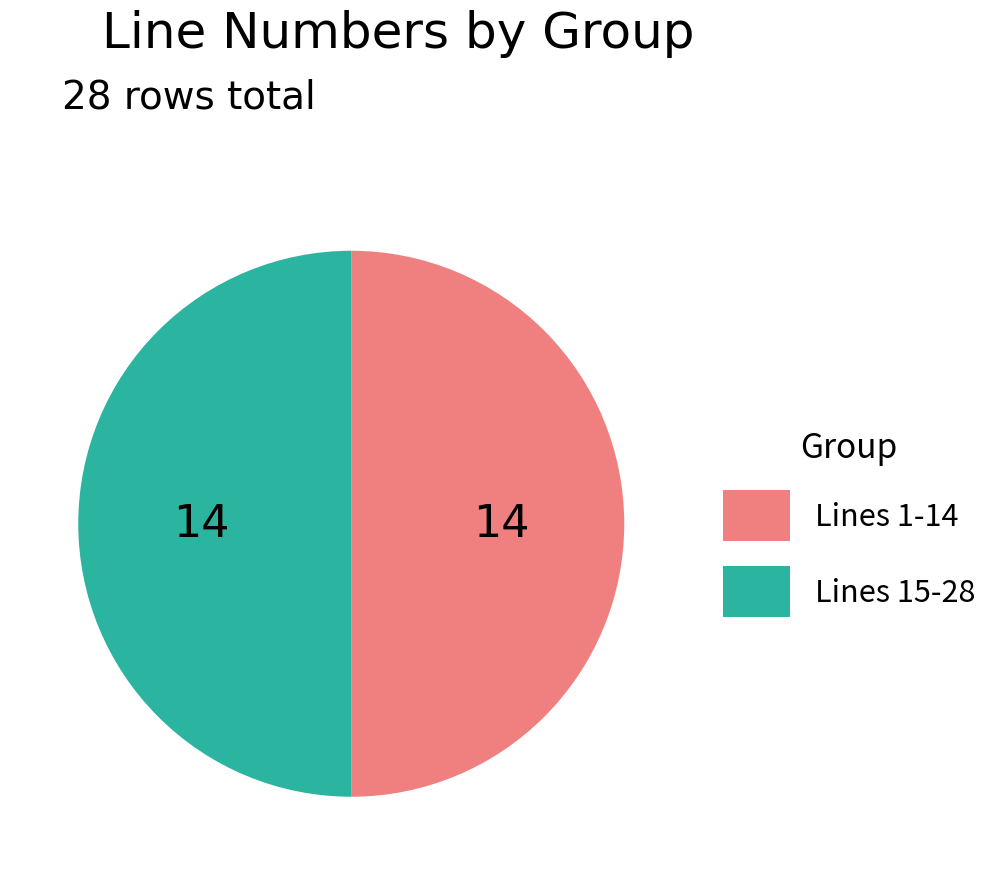

True or false: Lines 1-14 accounts for 61% of the total.

False